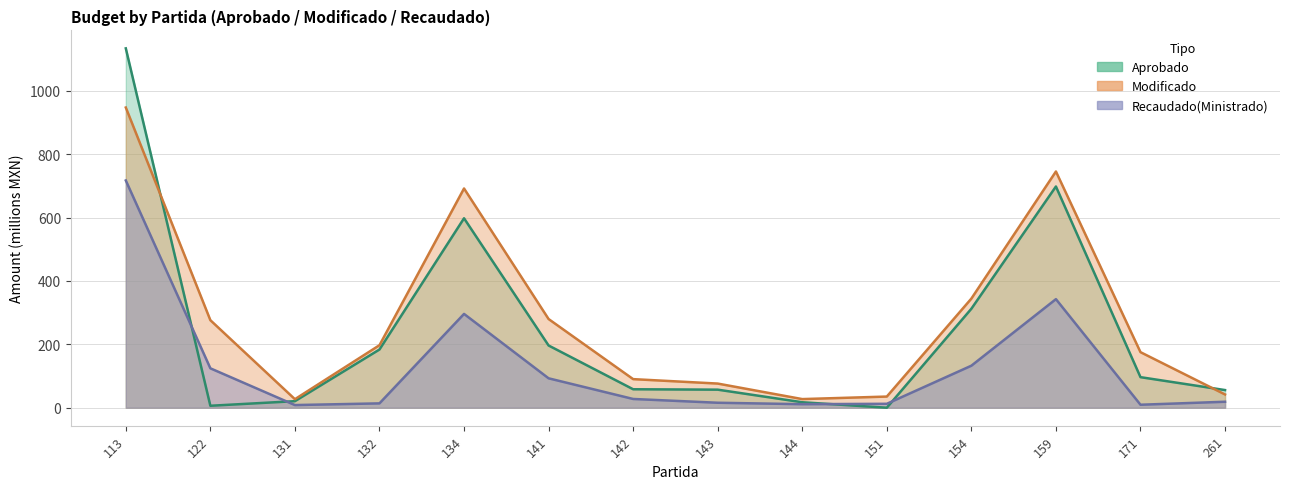

Where is the first local minimum for Aprobado?

122